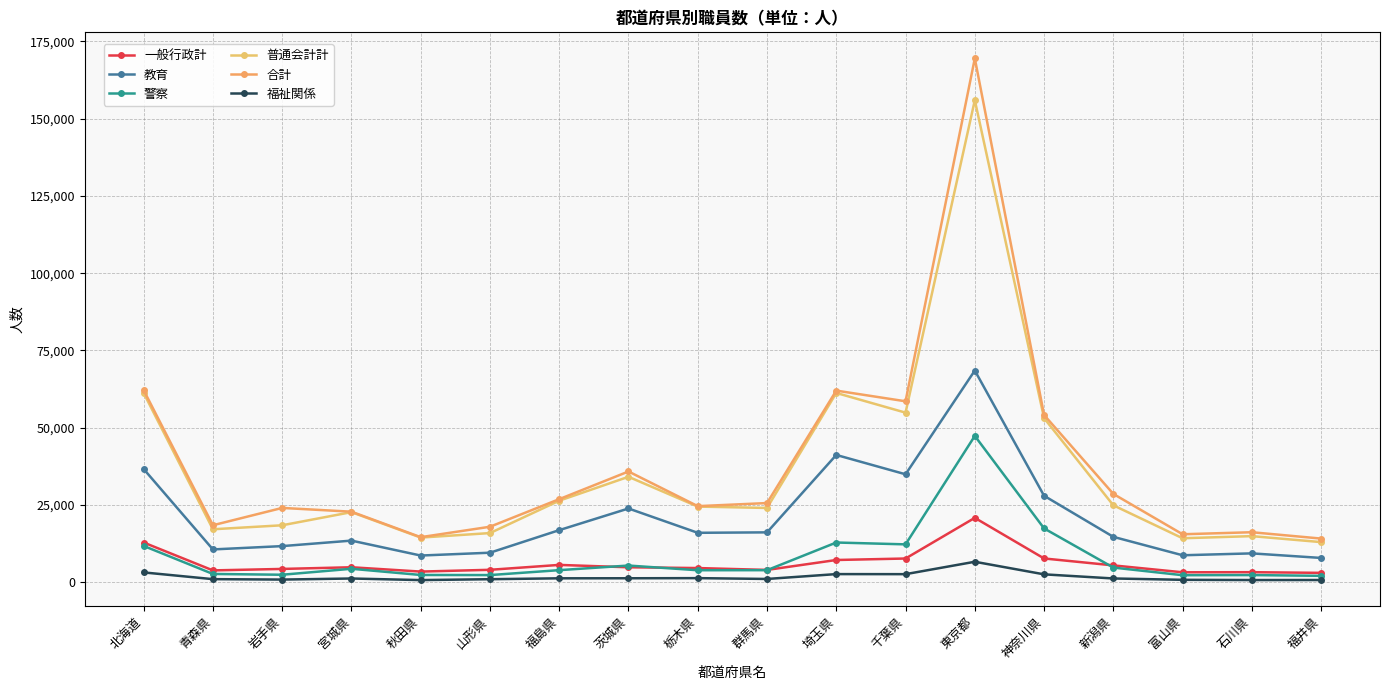

In 警察, how many points are higher than both neighbors (excluding endpoints)?

5